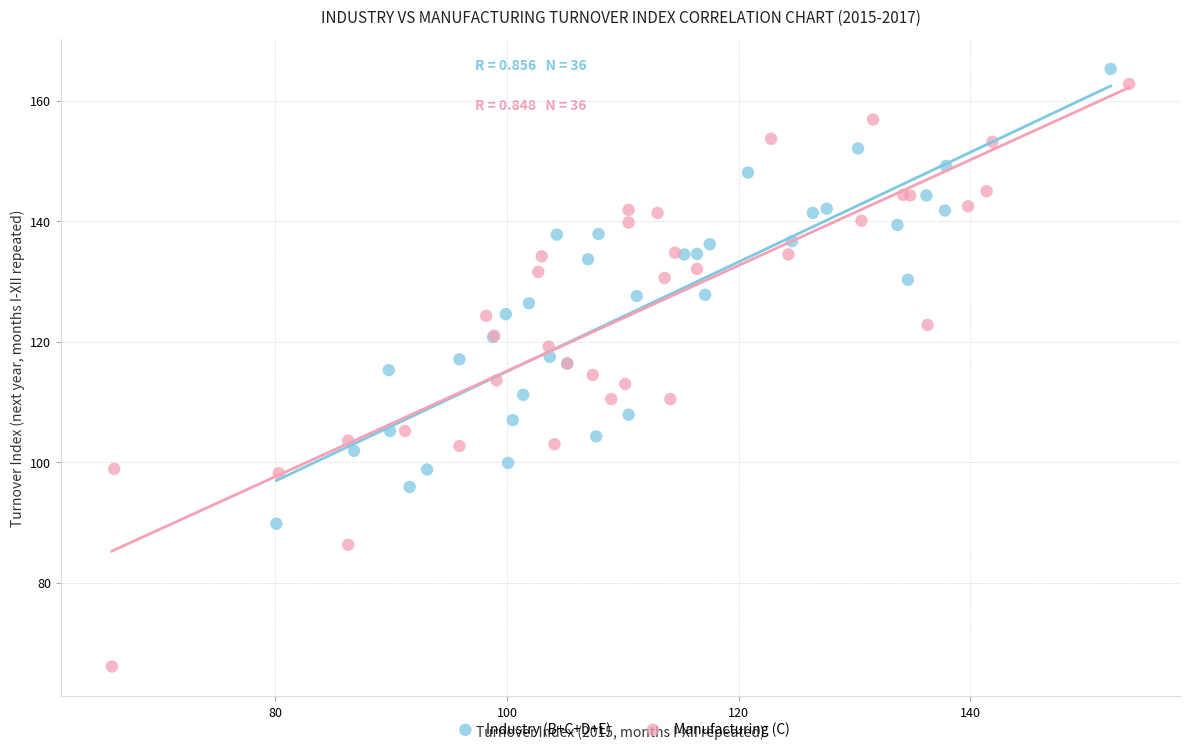

Which series reaches the maximum Y coordinate?

Industry (B+C+D+E)